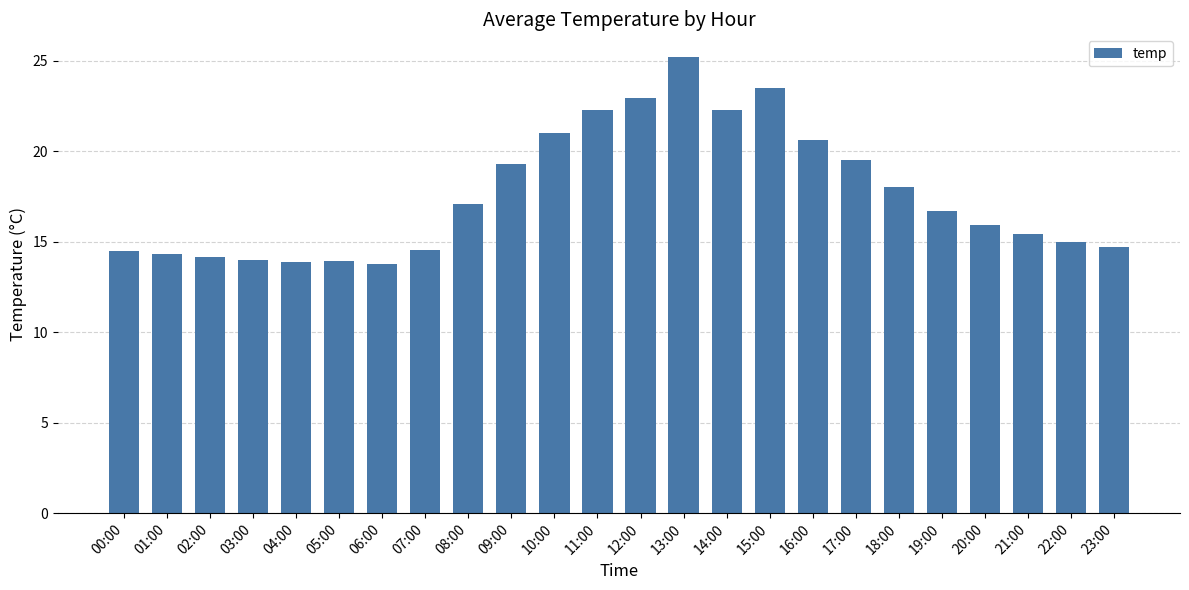

How many distinct data groups are displayed?

1